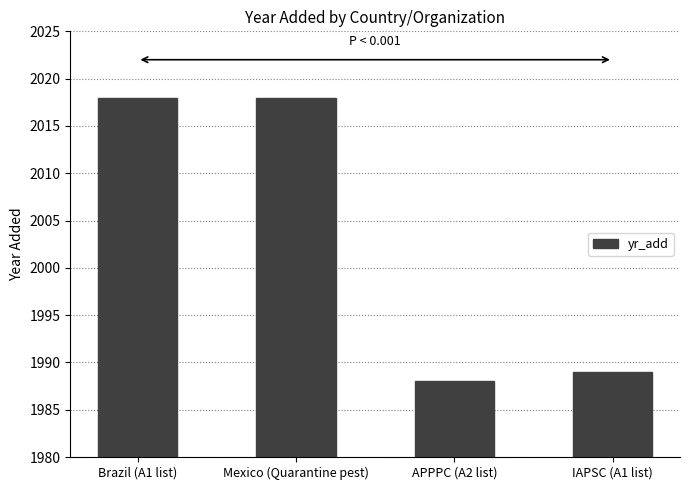

What is the difference between the values at IAPSC (A1 list) and Brazil (A1 list)?

29